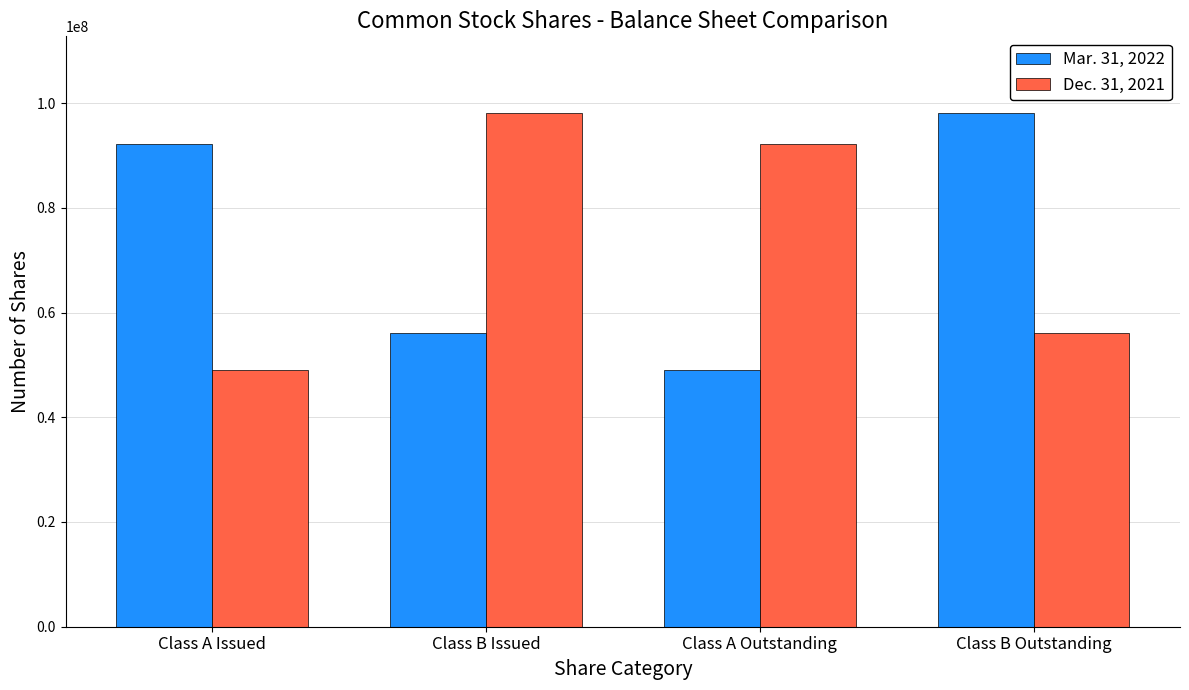

Which series changed the most between Class A Outstanding and Class B Outstanding?

Mar. 31, 2022